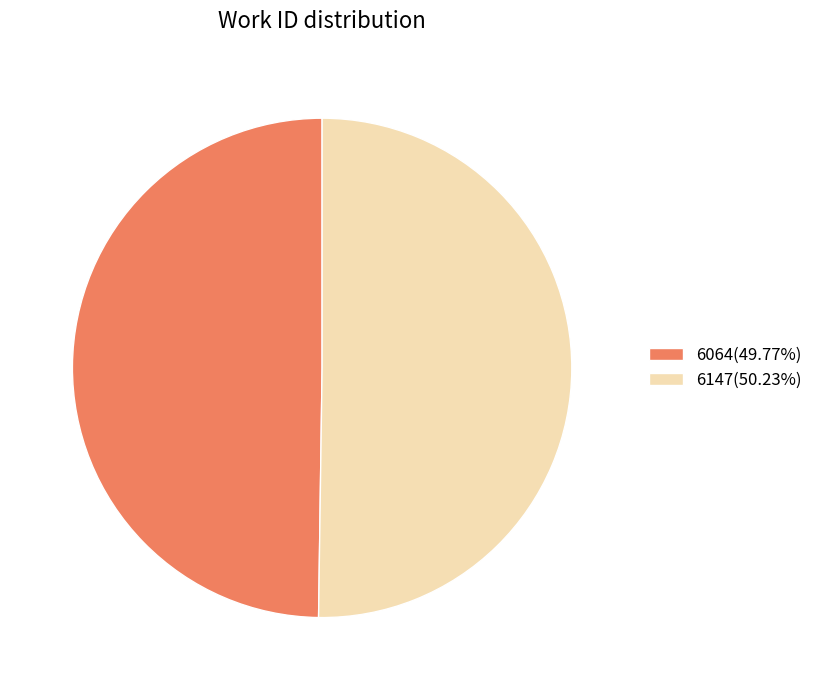

Combined, do 6147 and 6064 account for over 50%?

Yes